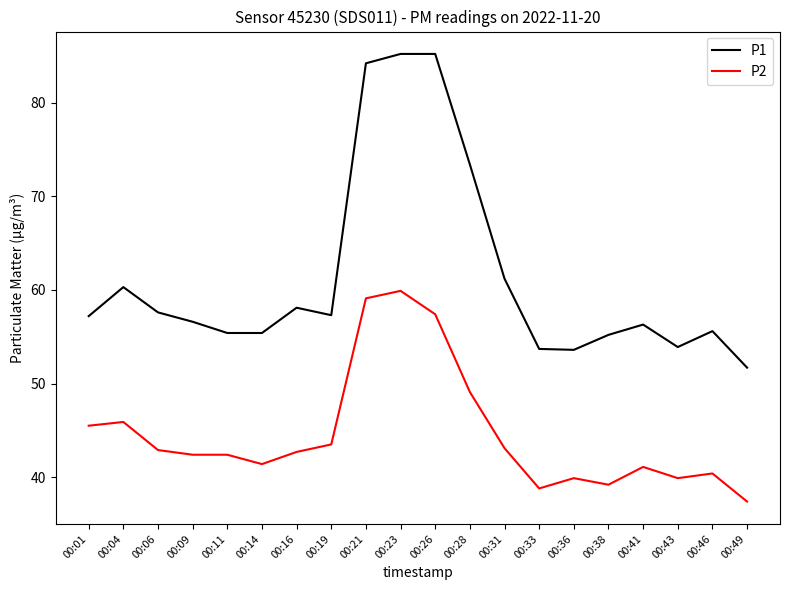

How many lines are shown in the chart?

2